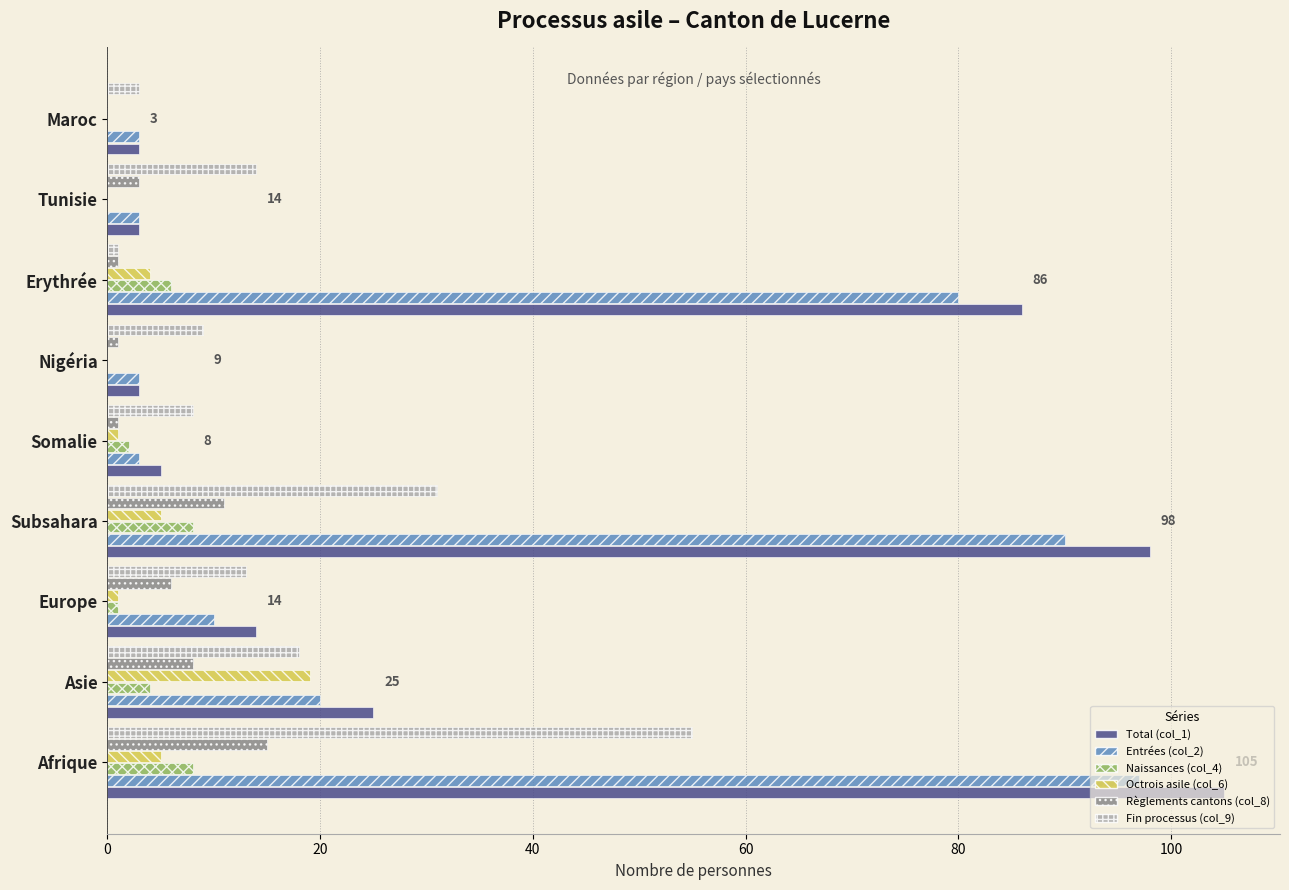

Is the value of Naissances (col_4) at Tunisie greater than the value of Total (col_1) at Somalie?

No